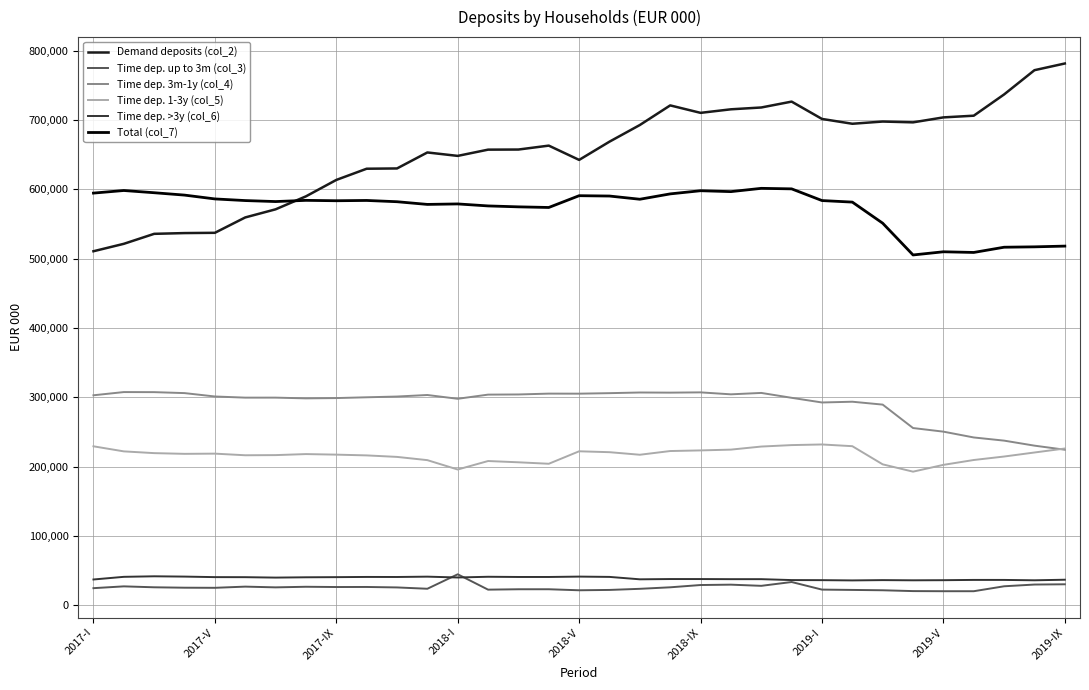

True or false: Time dep. 3m-1y (col_4) and Total (col_7) cross at least once.

False